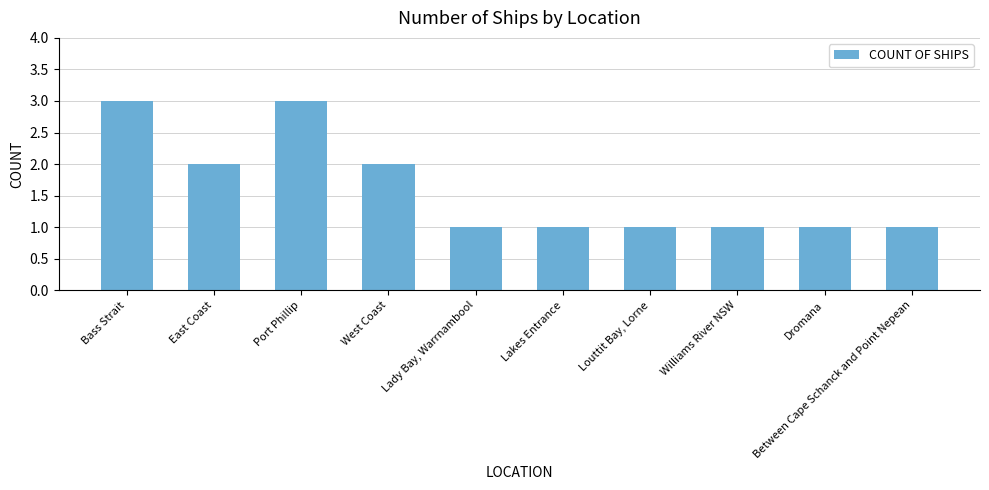

How many values are between 1 and 2?

8